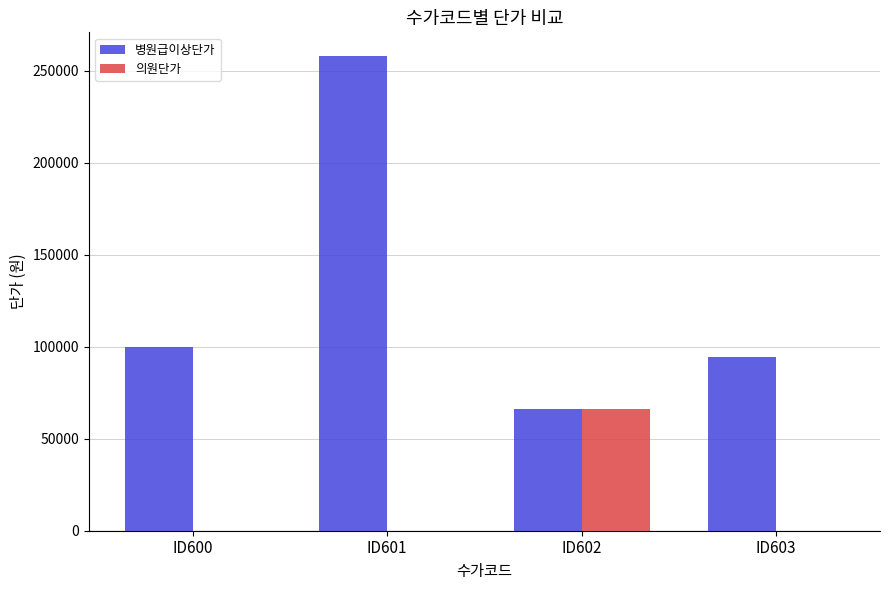

What is the greatest value displayed?

258060